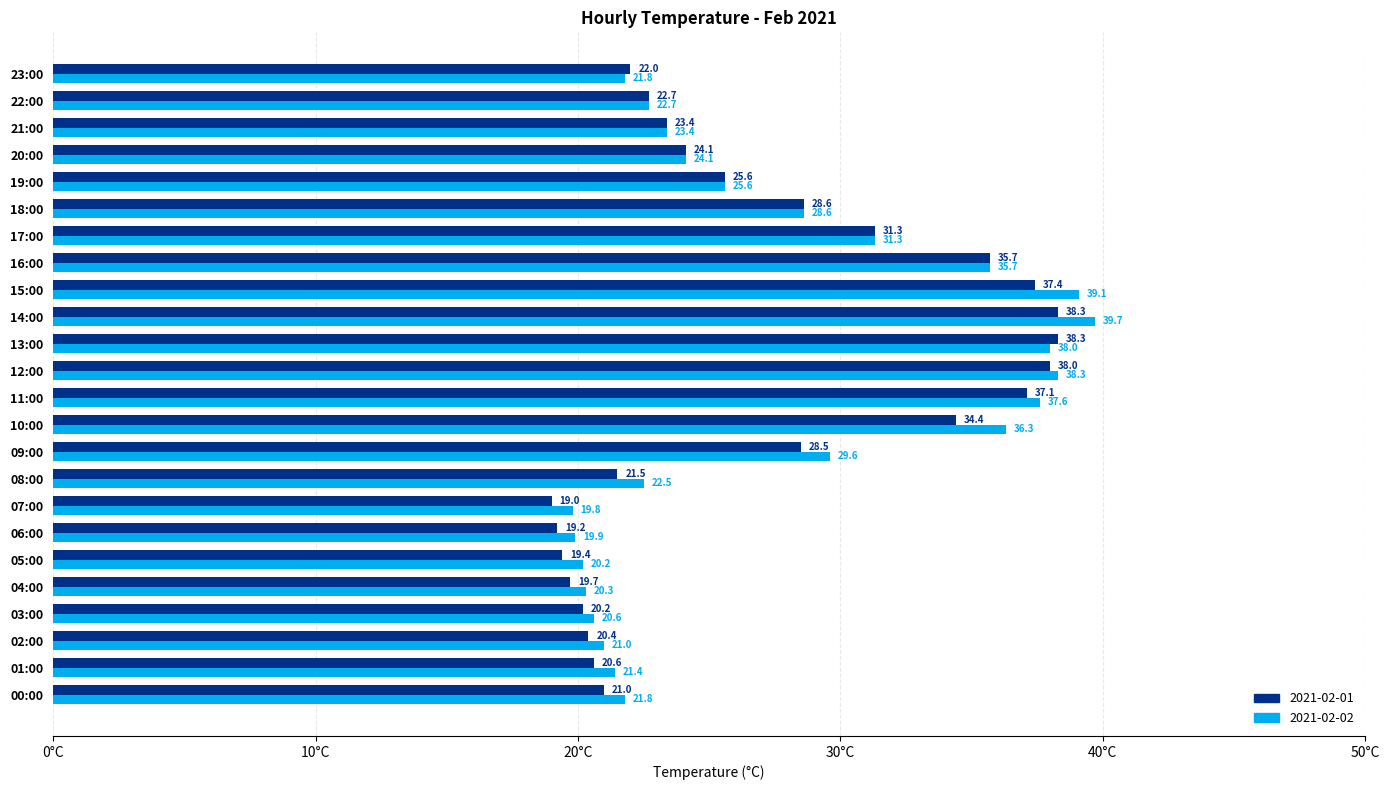

Which category has the lowest value in the 2021-02-01 series?

07:00